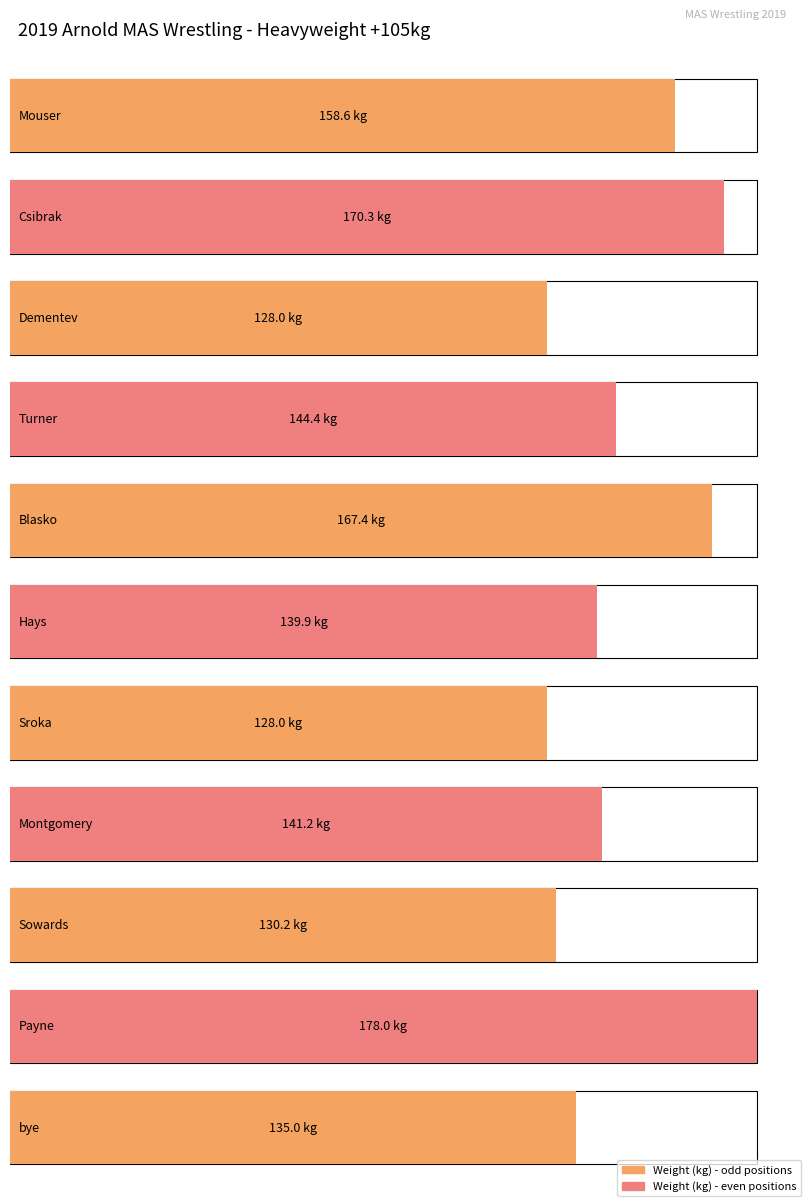

What is the label of the 11th bar from the left?

bye